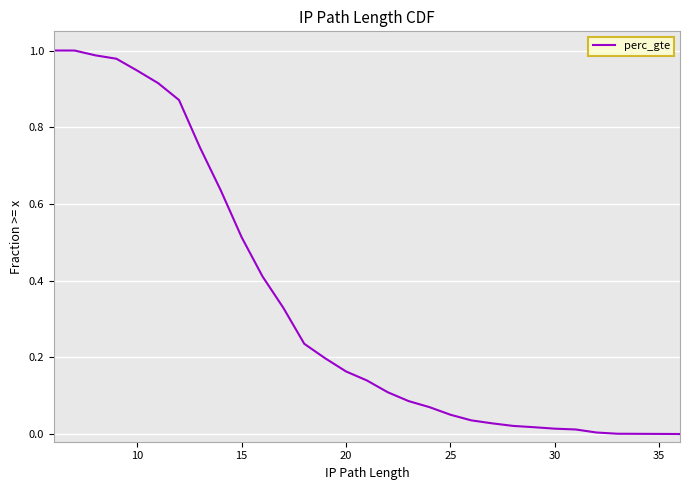

What is the sum of all values?

10.5